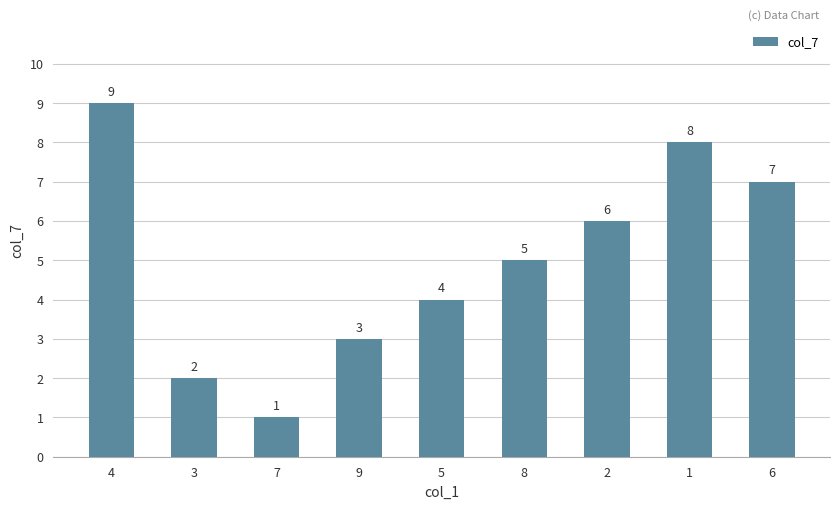

Reading left to right, what are all the values shown in this chart?

9	2	1	3	4	5	6	8	7